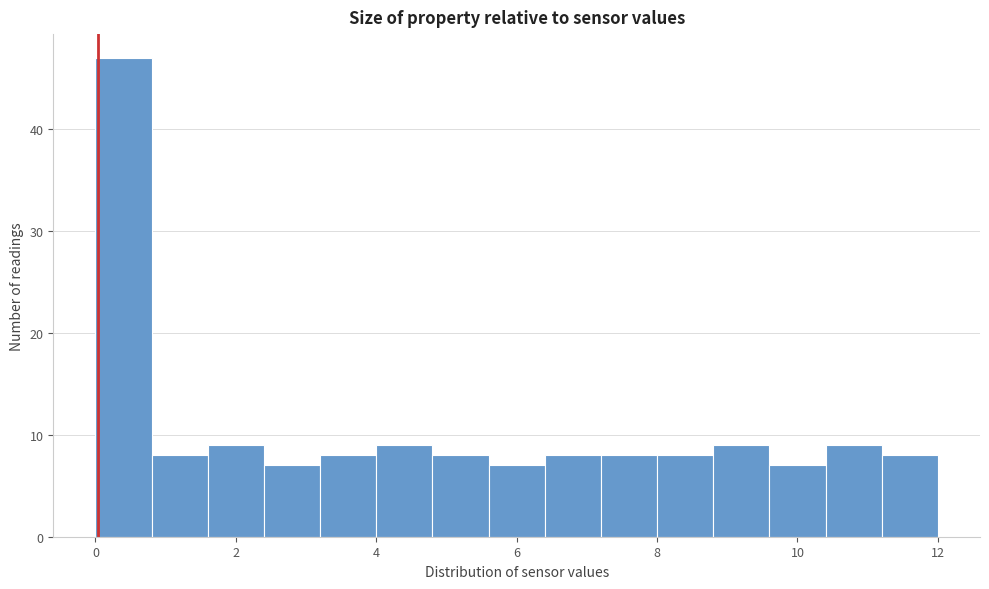

How tall is the bar that spans 2.4 to 3.2 on the x-axis? The values are not printed on the chart, so give them approximately, as read against the axis.

7